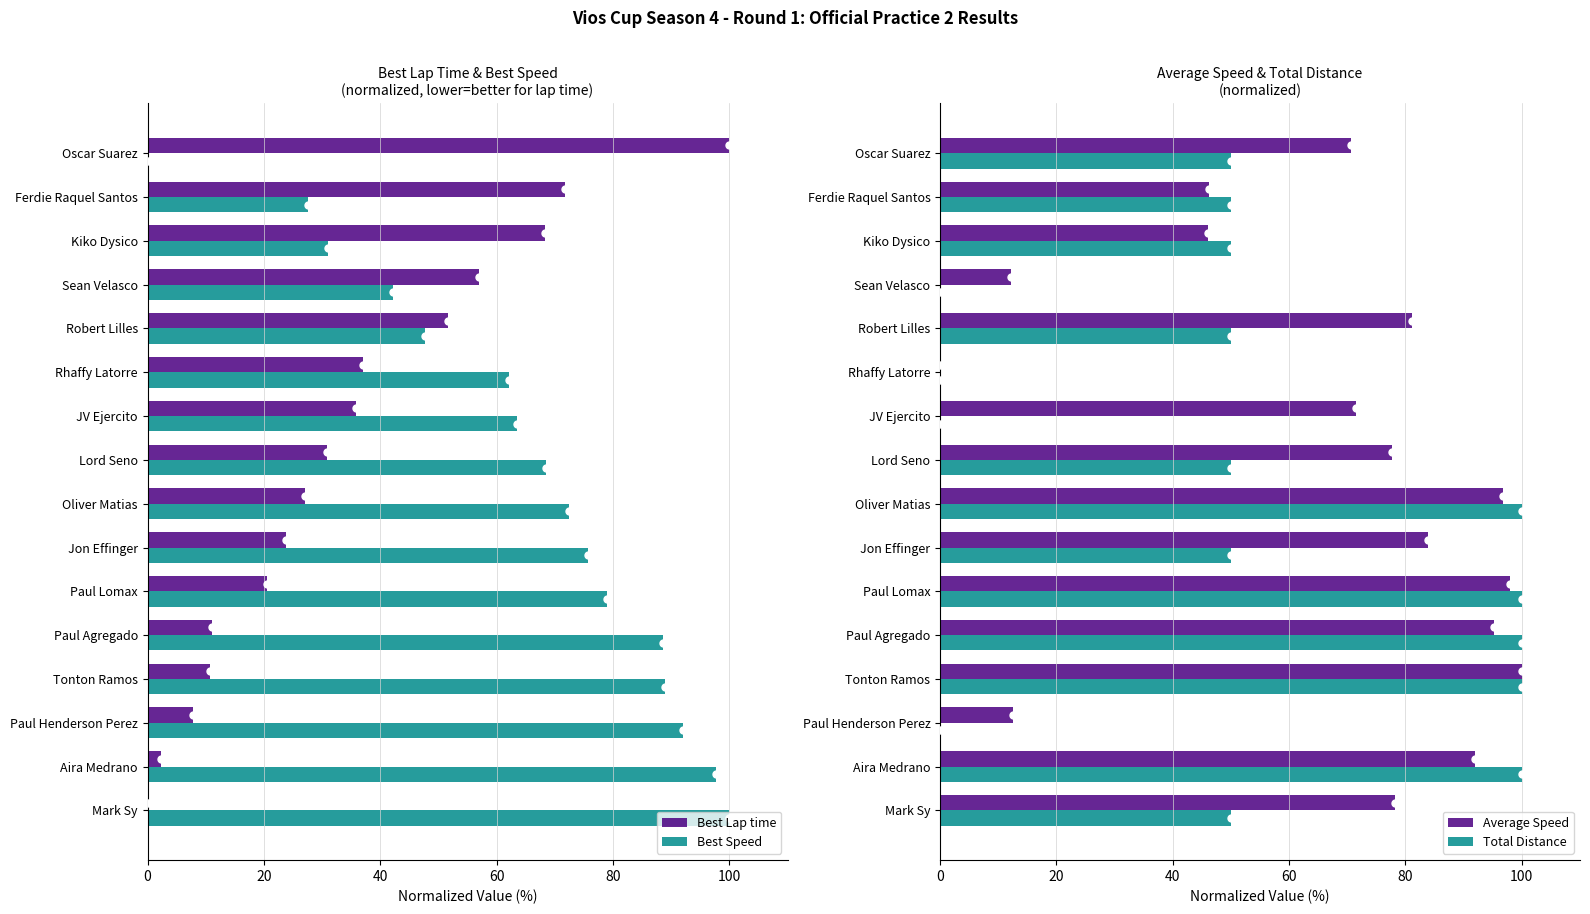

Is the value of Best Speed at 60 greater than the value of Total Distance at 7?

No